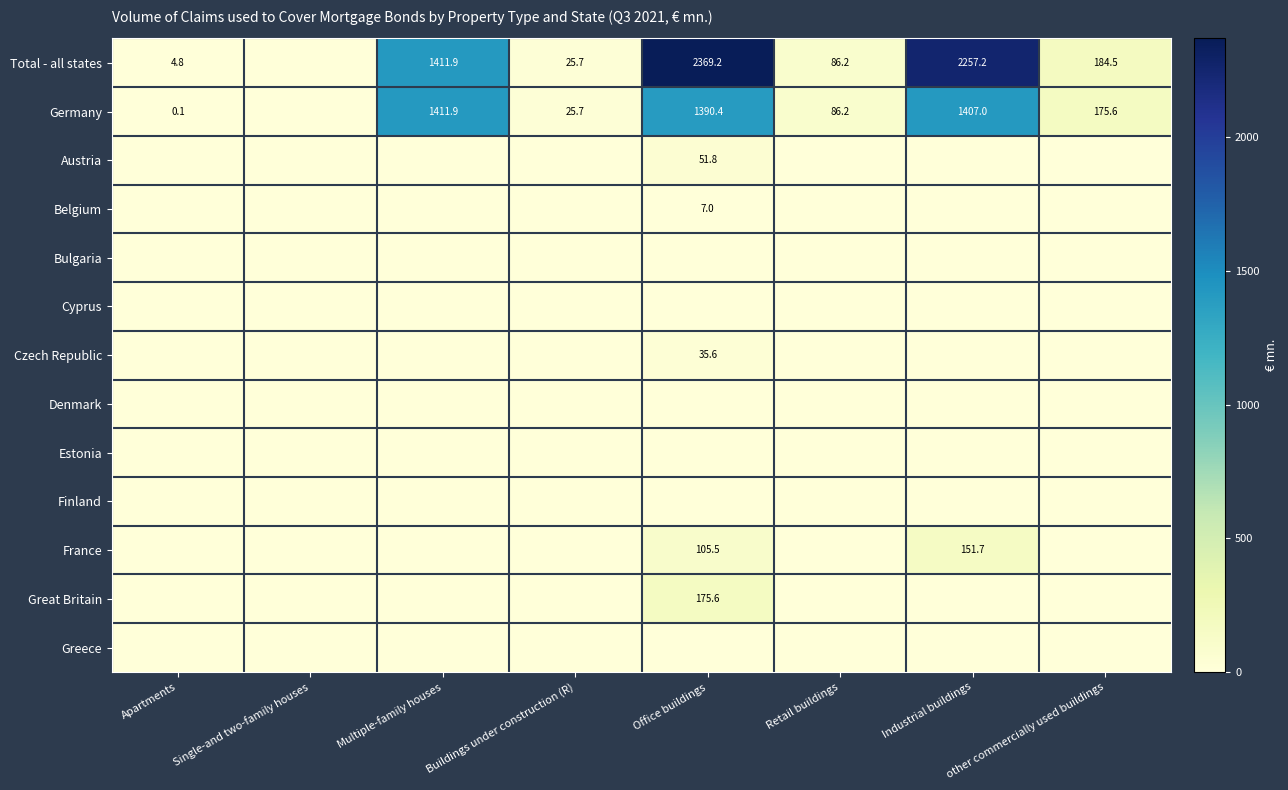

Is the value of Denmark at Office buildings greater than the value of Cyprus at Office buildings?

No